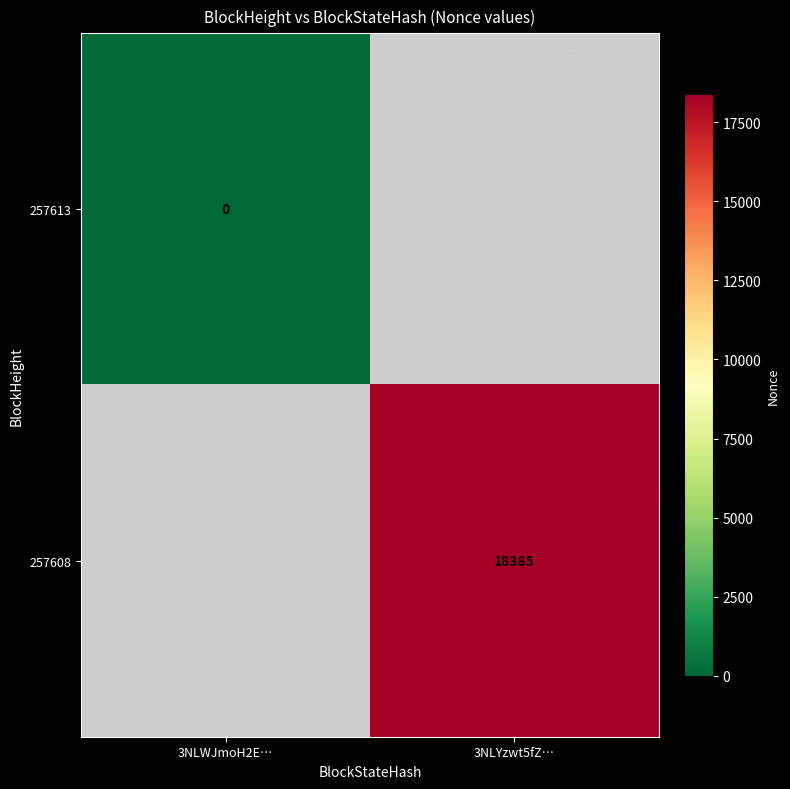

Rank the series by their maximum value, from lowest to highest.

257613, 257608